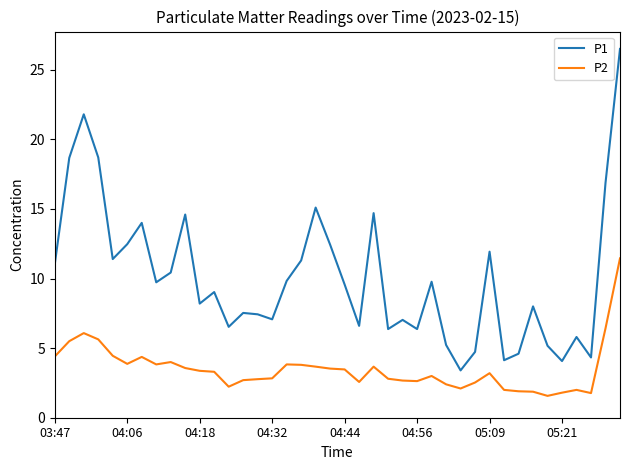

What is the minimum value for P1?

3.4